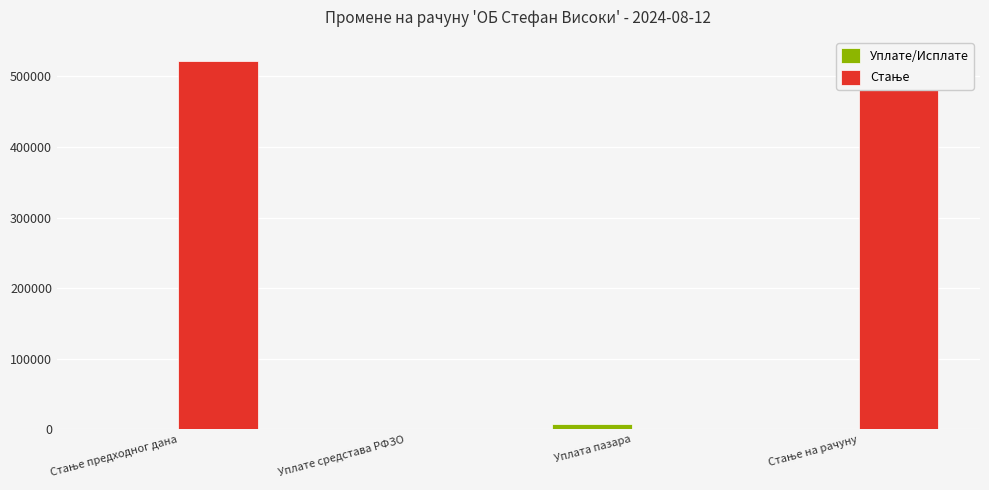

Count the number of categories in the chart.

4